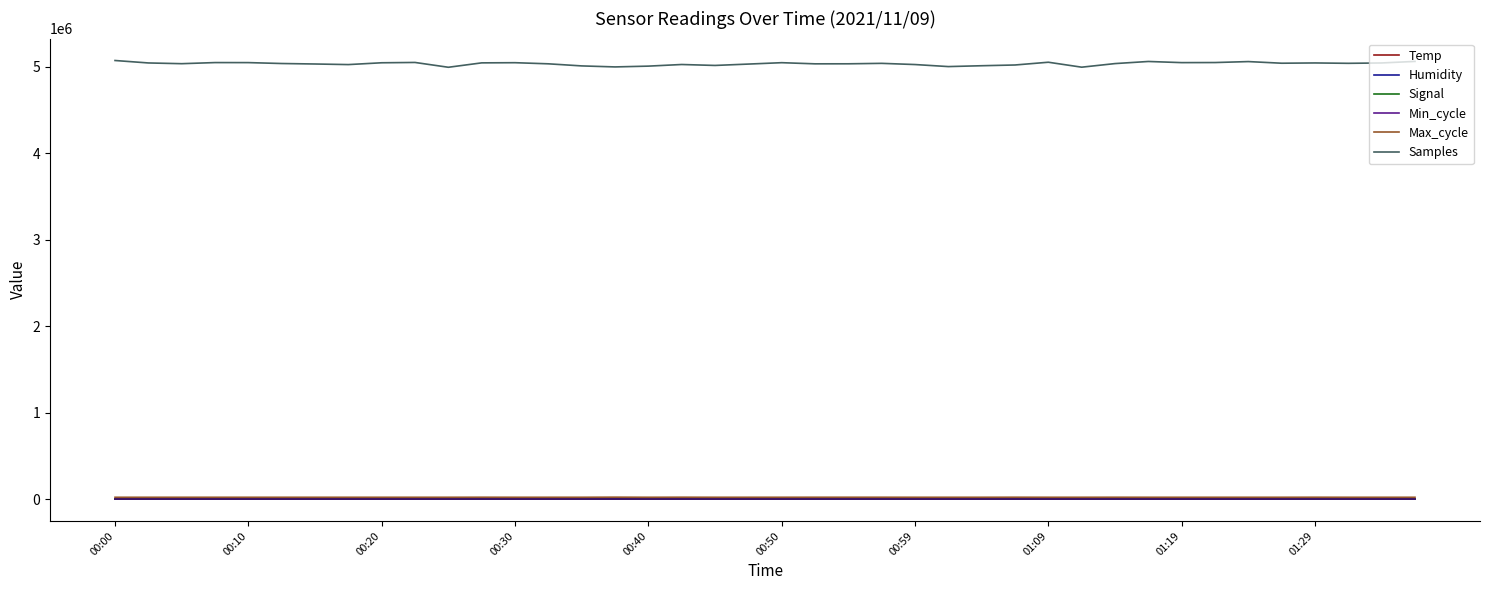

True or false: Temp and Max_cycle cross at least once.

False